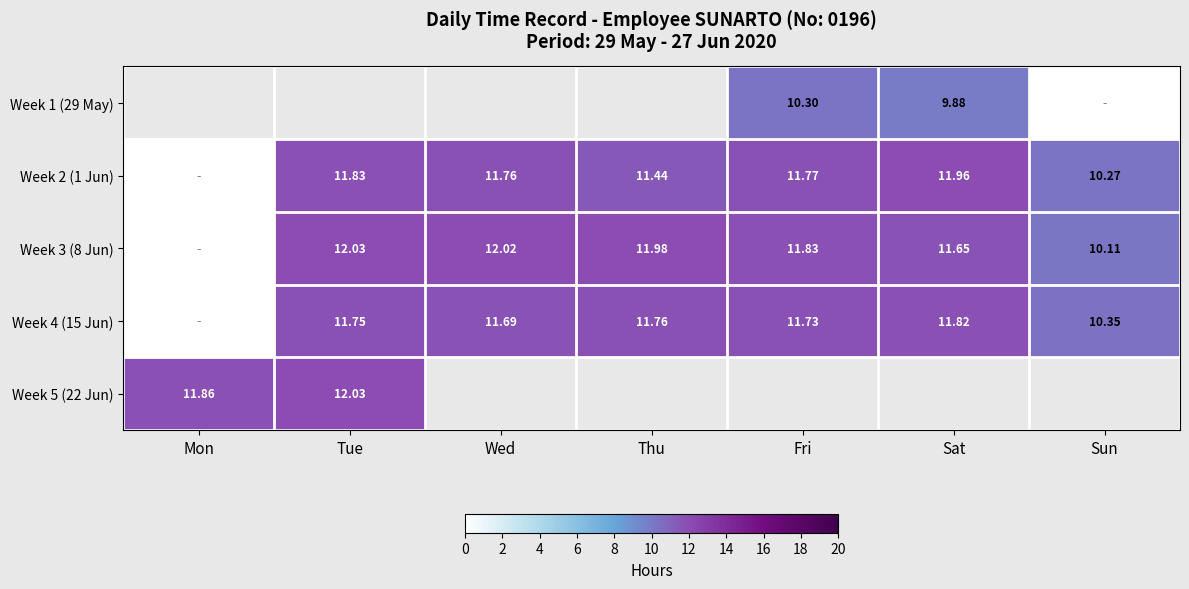

List the series in order of their overall mean, lowest first.

Week 4 (15 Jun), Week 5 (22 Jun), Week 1 (29 May), Week 2 (1 Jun), Week 3 (8 Jun)